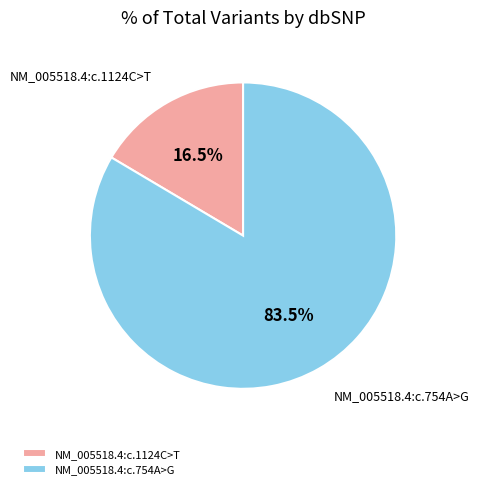

To the nearest percent, what is the difference between the largest and smallest slice percentages?

67%